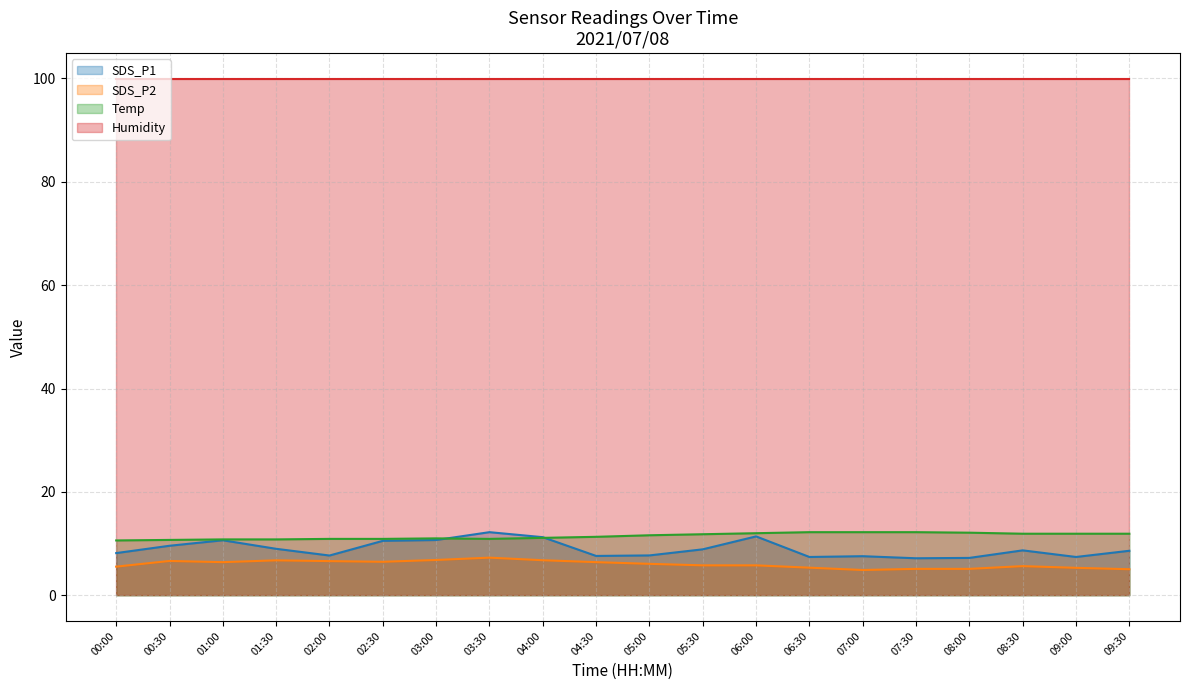

What is the label of the 9th point from the left?

04:00